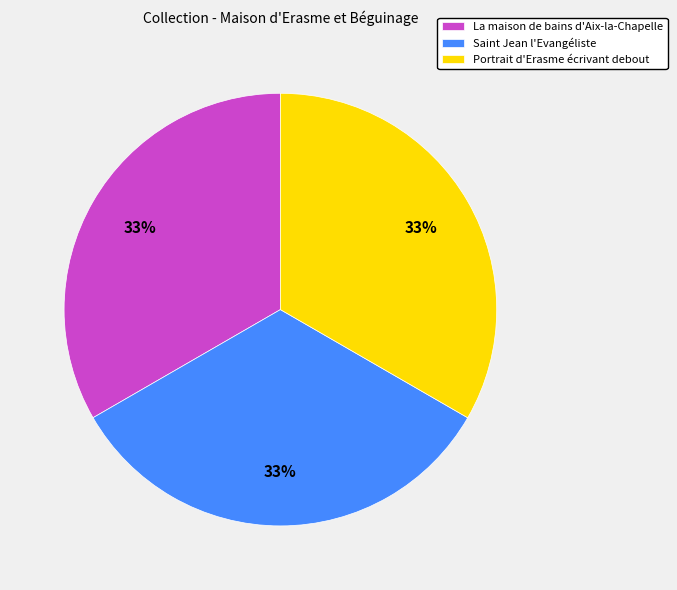

The Portrait d'Erasme écrivant debout slice represents 33% of the pie. True or false?

True